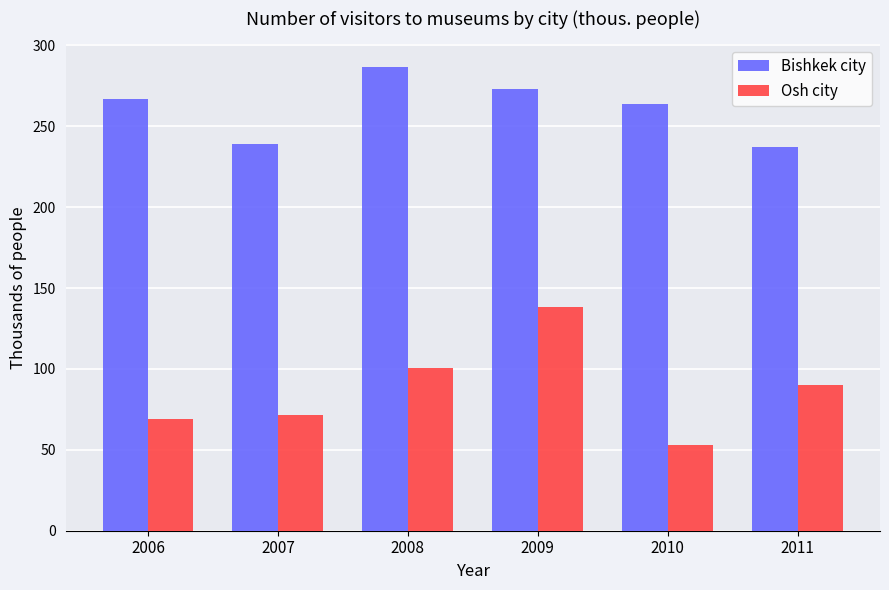

The Bishkek city series shows 239.1 at 2007. True or false?

True